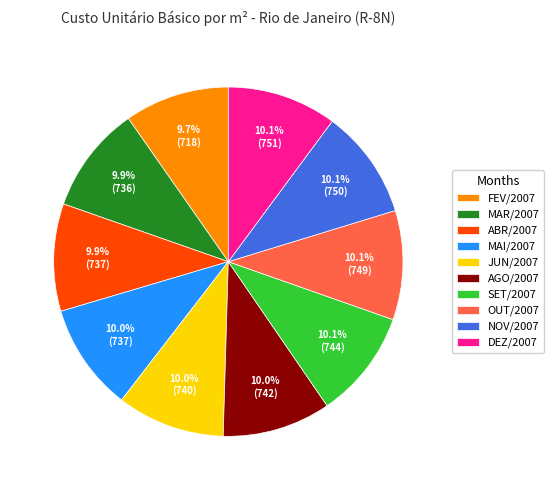

Approximately how many times larger is the value at OUT/2007 compared to ABR/2007?

1.0